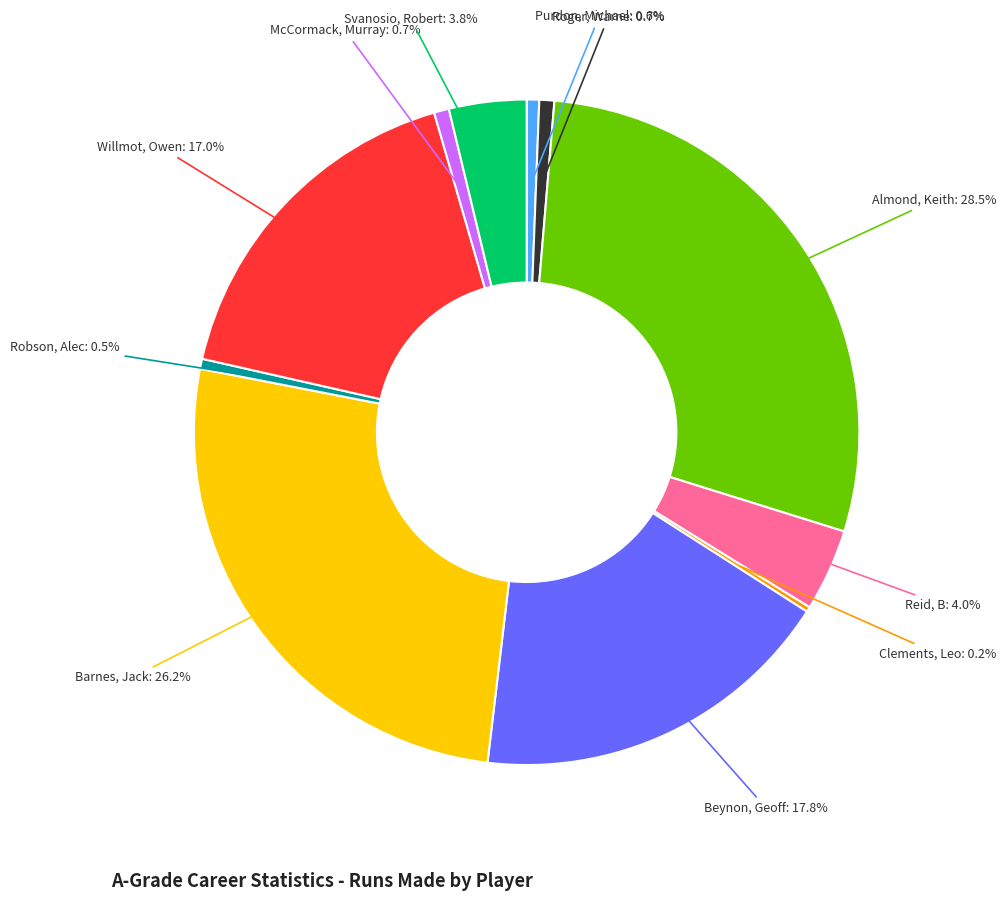

Is there any slice that represents more than half of the pie?

No